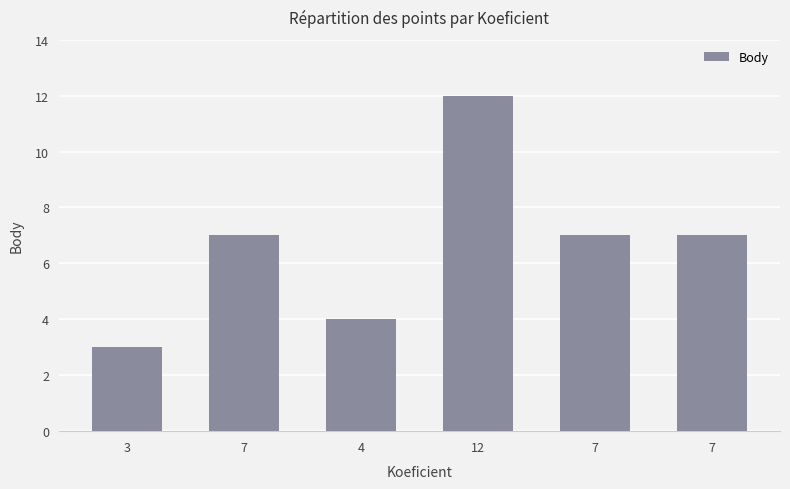

What is the difference between the maximum and minimum values?

9